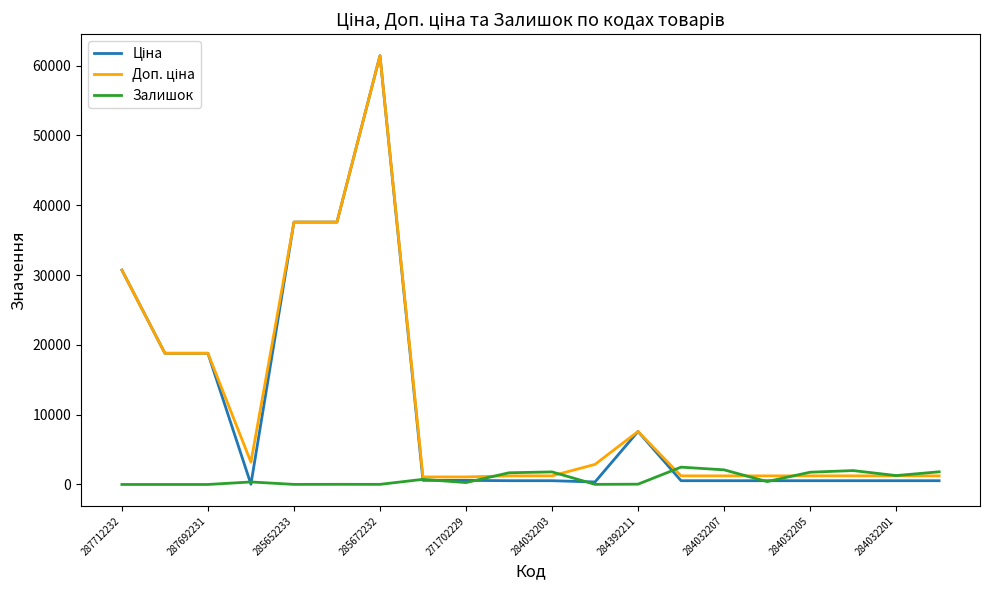

How many lines are shown in the chart?

3